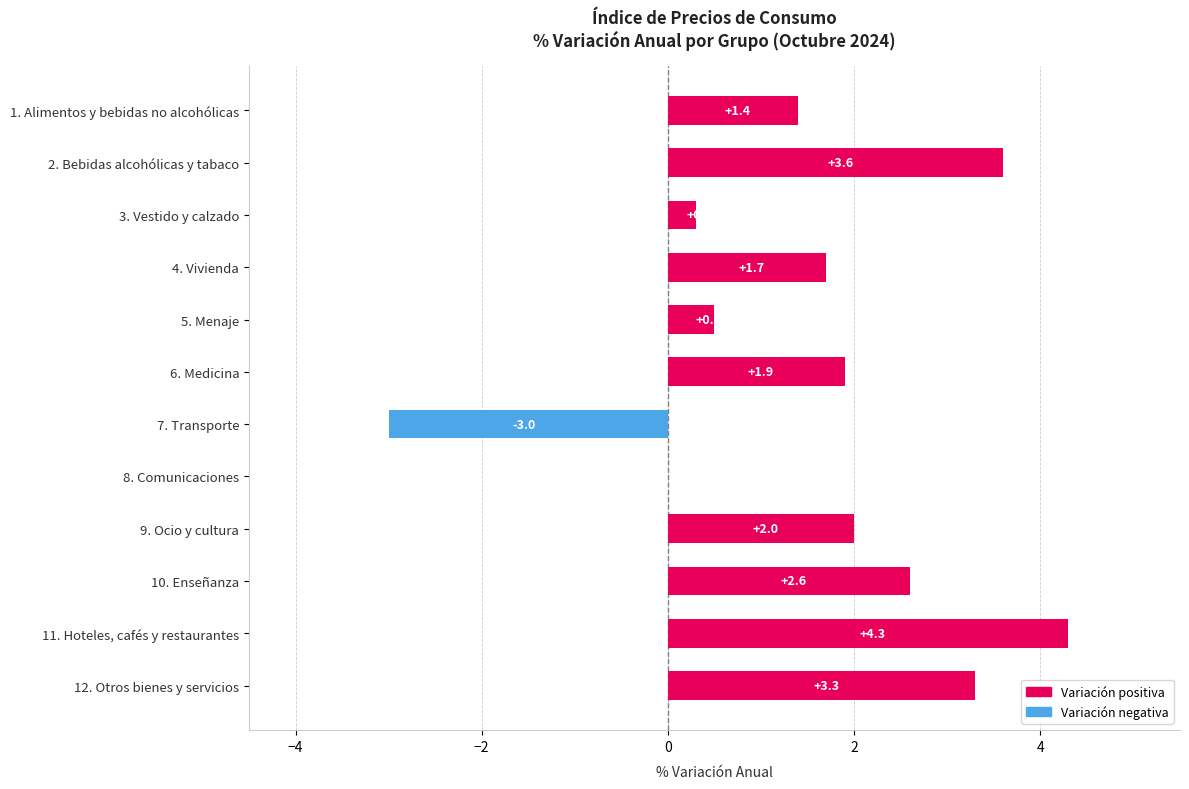

Reading top to bottom, extract all data points from this chart.

1. Alimentos y bebidas no alcohólicas=1.4	2. Bebidas alcohólicas y tabaco=3.6	3. Vestido y calzado=0.3	4. Vivienda=1.7	5. Menaje=0.5	6. Medicina=1.9	7. Transporte=-3.0	8. Comunicaciones=0.0	9. Ocio y cultura=2.0	10. Enseñanza=2.6	11. Hoteles, cafés y restaurantes=4.3	12. Otros bienes y servicios=3.3